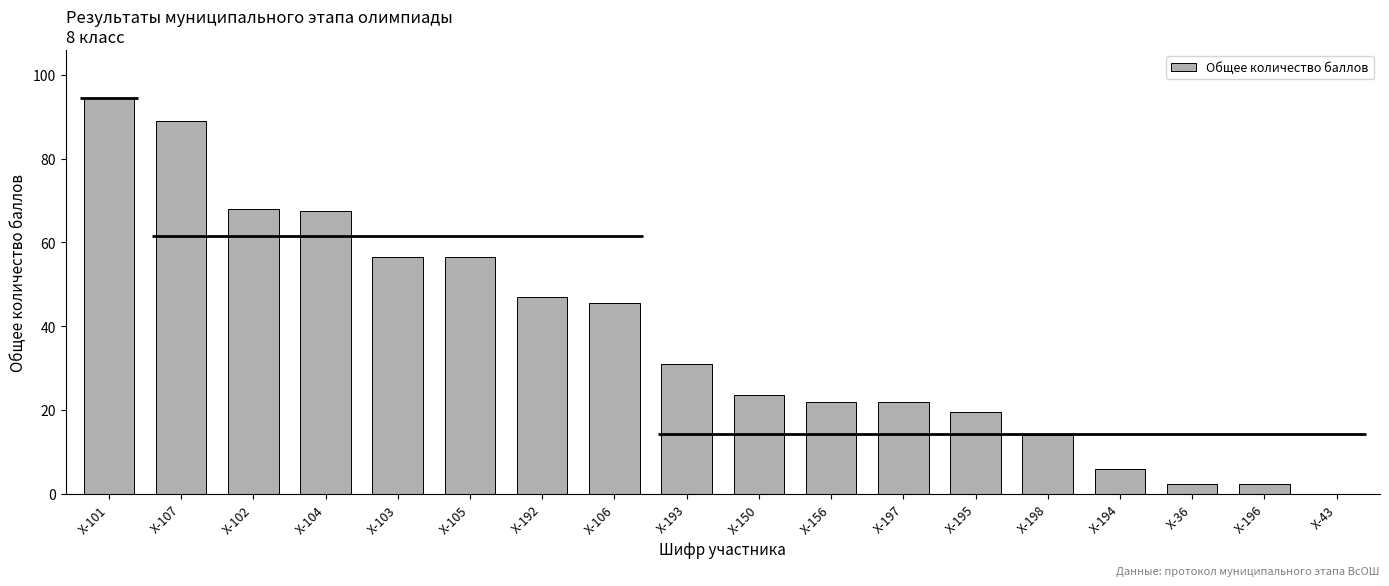

Does the chart contain stacked bars?

No